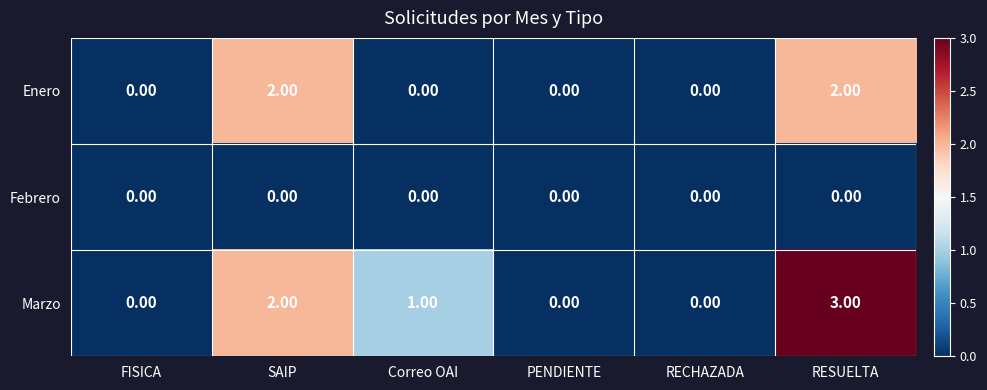

Rank the series by their average value, from highest to lowest.

Marzo, Enero, Febrero